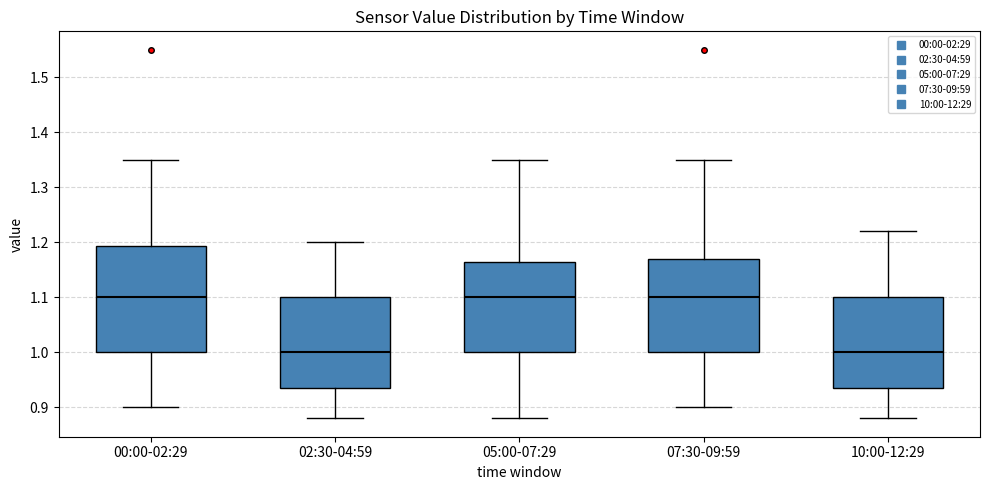

Where is the lower edge of the box for 05:00-07:29 on the y-axis? The values are not printed on the chart, so give them approximately, as read against the axis.

1.00